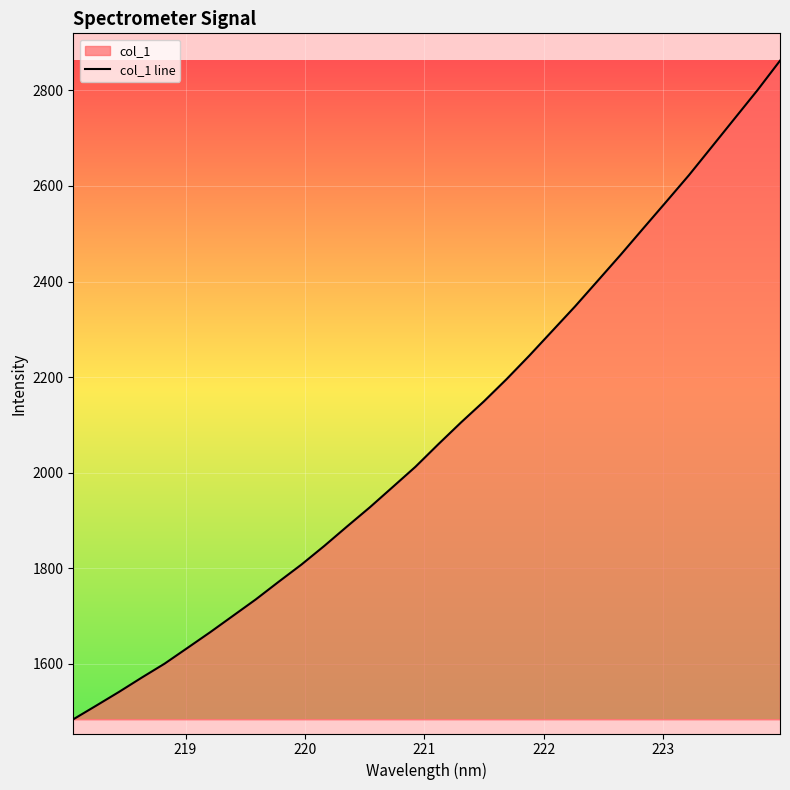

How many data points does each series have?

32